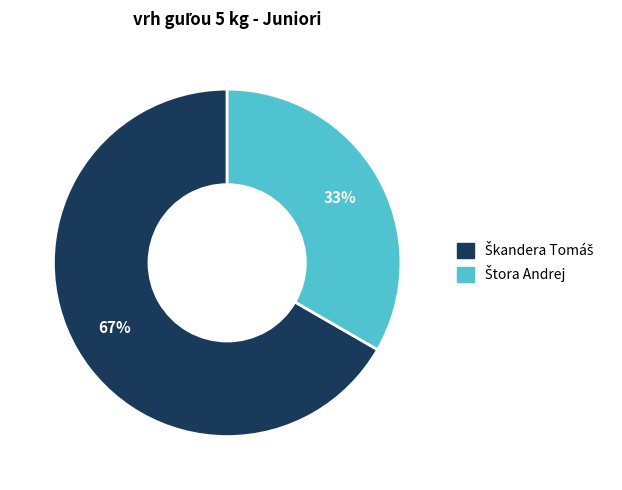

To the nearest percent, what is the average slice percentage?

50%